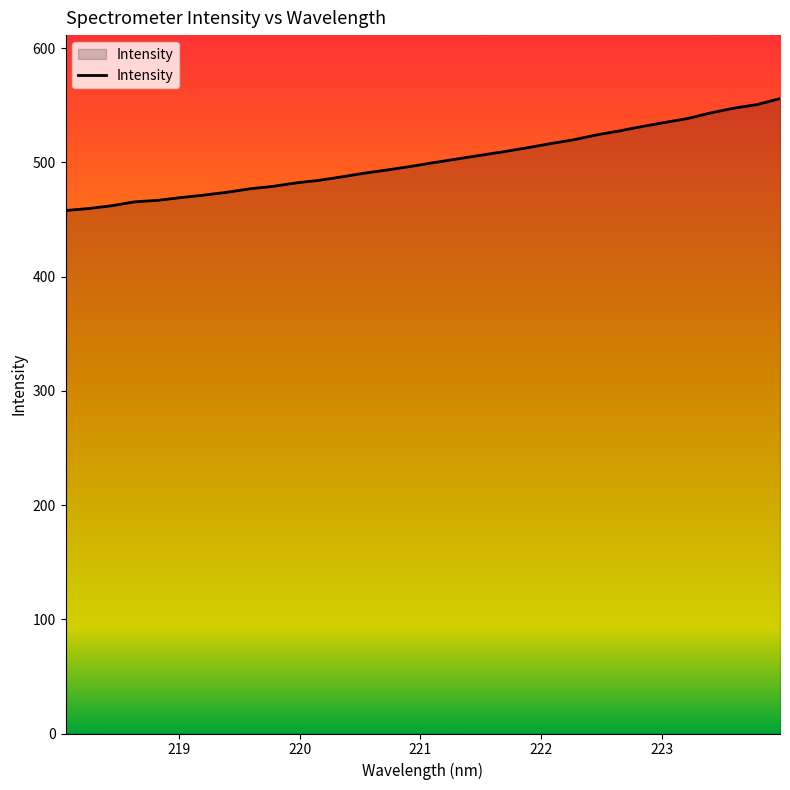

What is the greatest value displayed?

555.9